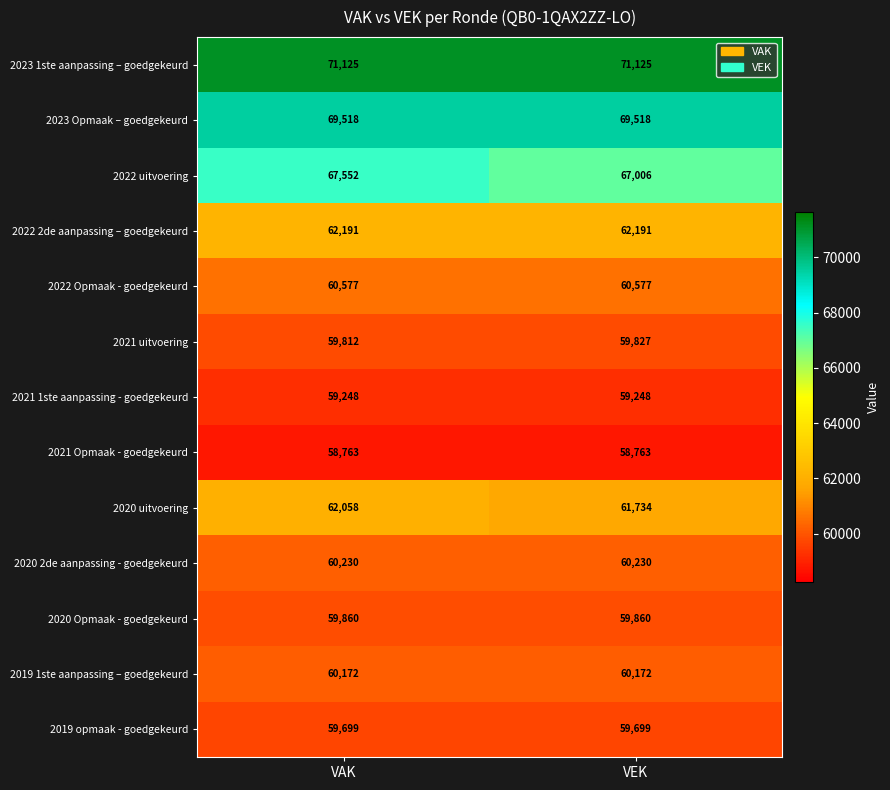

Reading right to left, extract all data points from this chart.

2023 1ste aanpassing – goedgekeurd: 71125	71125
2023 Opmaak – goedgekeurd: 69518	69518
2022 uitvoering: 67006	67552
2022 2de aanpassing – goedgekeurd: 62191	62191
2022 Opmaak - goedgekeurd: 60577	60577
2021 uitvoering: 59827	59812
2021 1ste aanpassing - goedgekeurd: 59248	59248
2021 Opmaak - goedgekeurd: 58763	58763
2020 uitvoering: 61734	62058
2020 2de aanpassing - goedgekeurd: 60230	60230
2020 Opmaak - goedgekeurd: 59860	59860
2019 1ste aanpassing – goedgekeurd: 60172	60172
2019 opmaak - goedgekeurd: 59699	59699